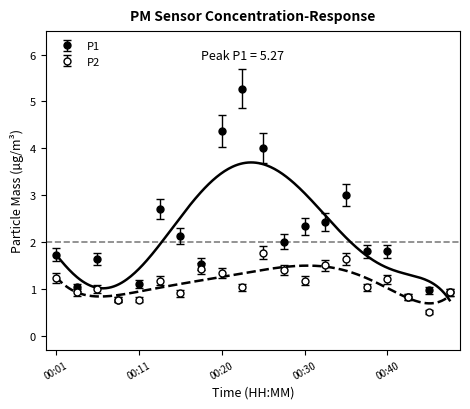

True or false: P1 and P2 cross at least once.

False